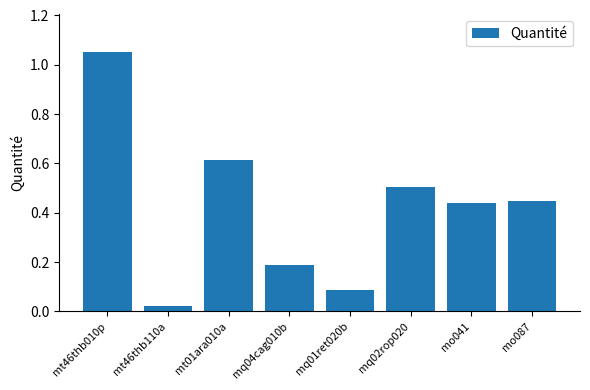

Which category has the highest value across all series?

mt46thb010p